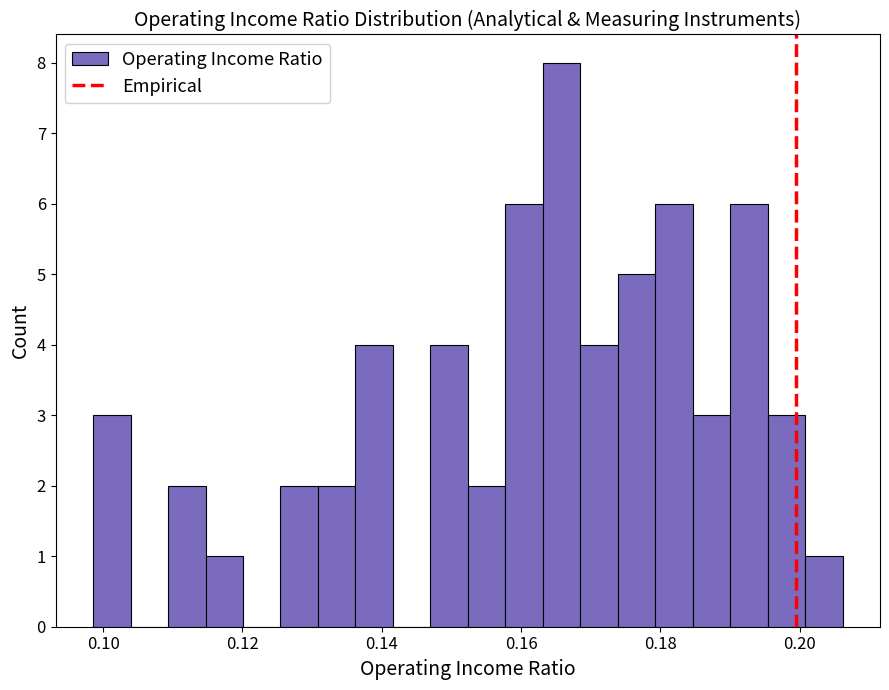

Read against the x-axis, roughly where is the centre of the tallest bar?

0.166